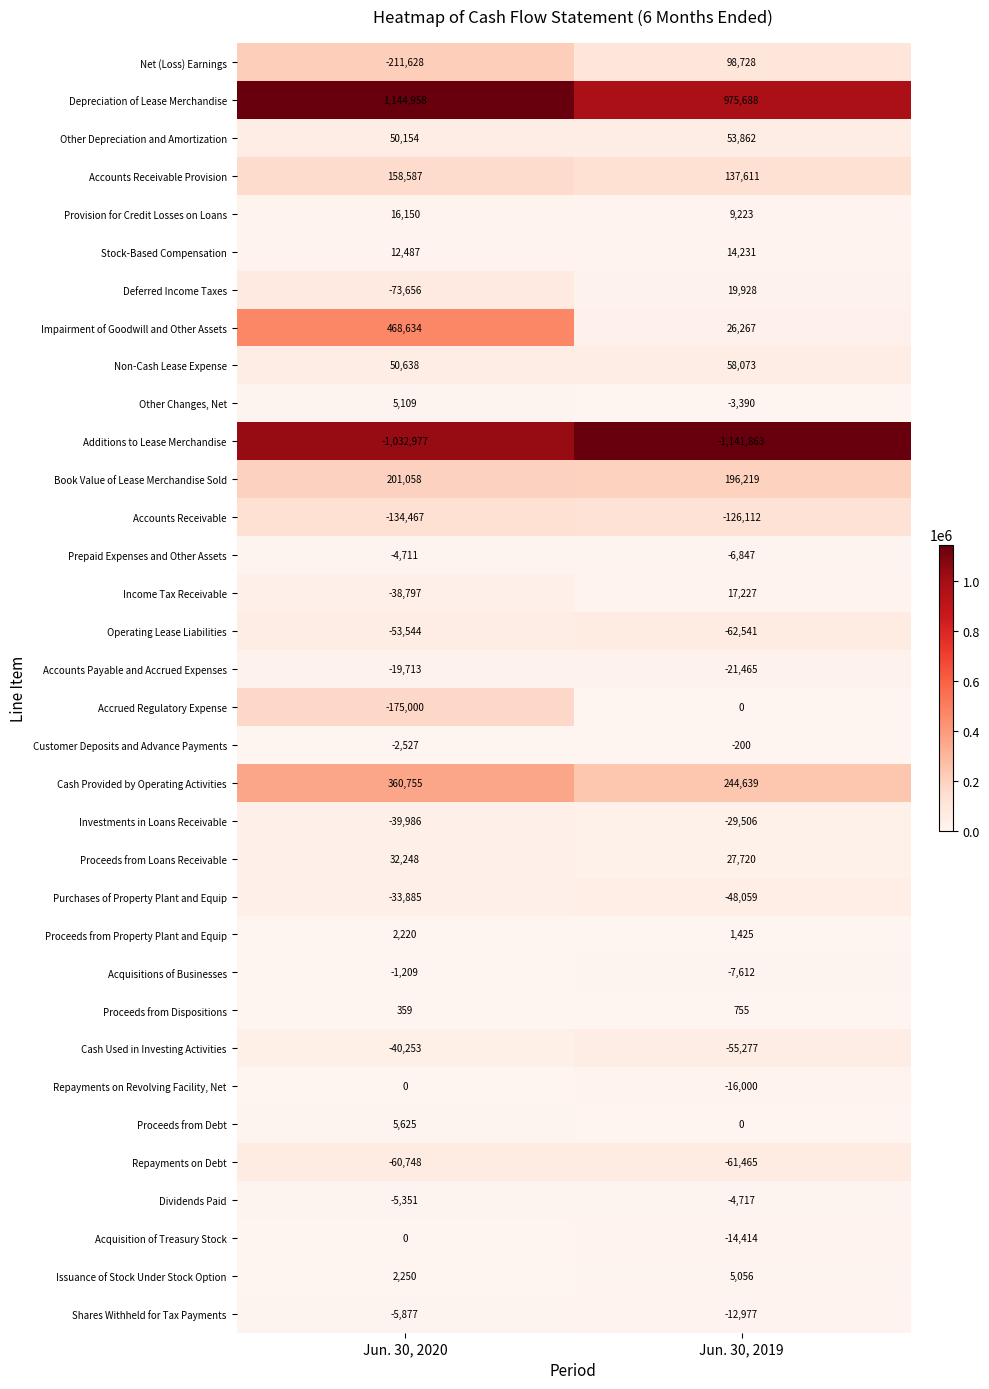

What is the difference between the maximum and minimum values in the Proceeds from Property Plant and Equip series?

795